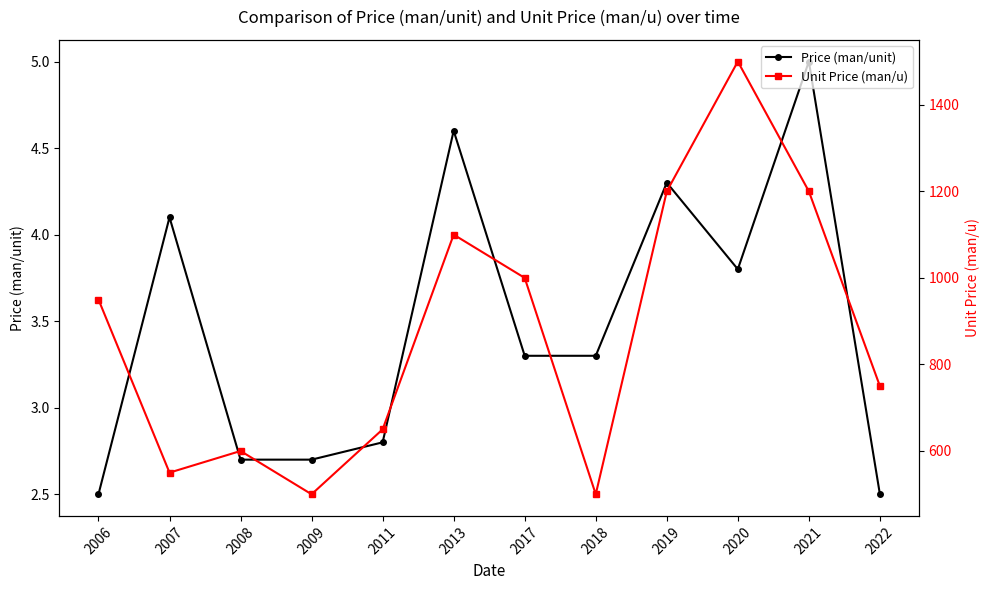

Does the chart have visible grid lines?

No